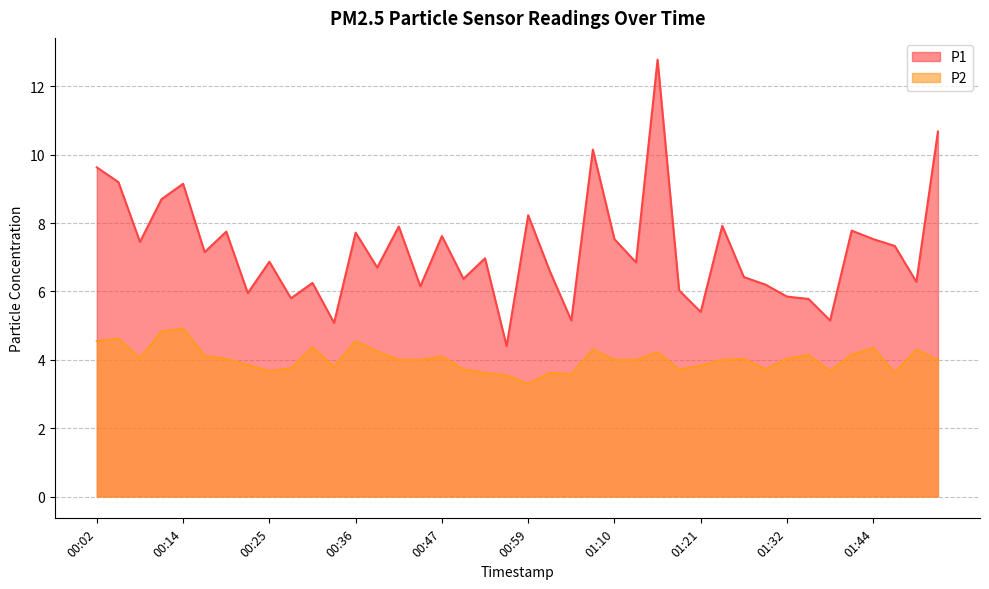

What is the maximum value shown in the chart?

12.8